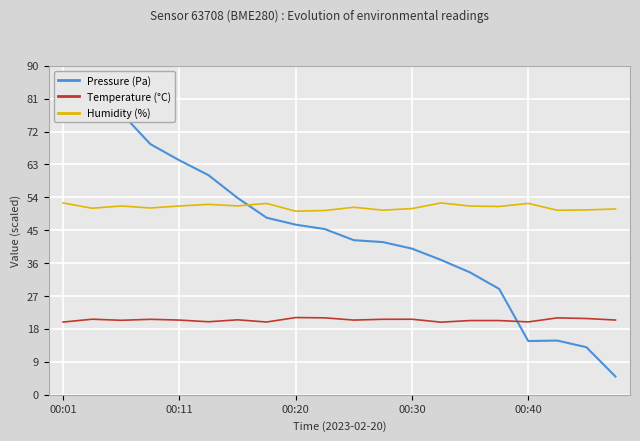

What is the highest value of the Pressure (Pa) series?

85.0